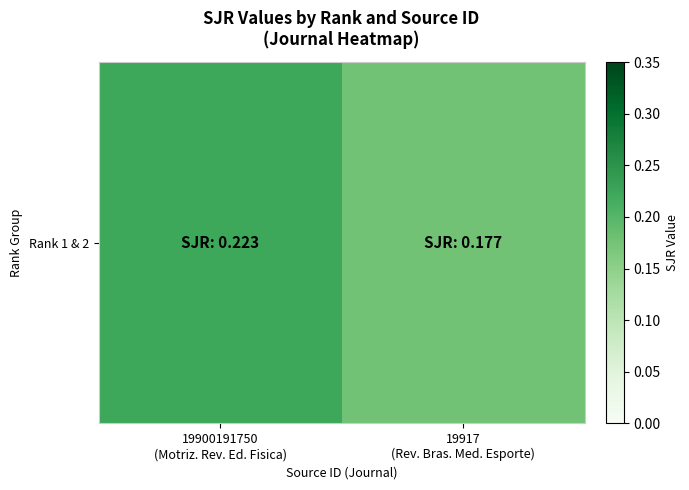

What is the average value?

0.2